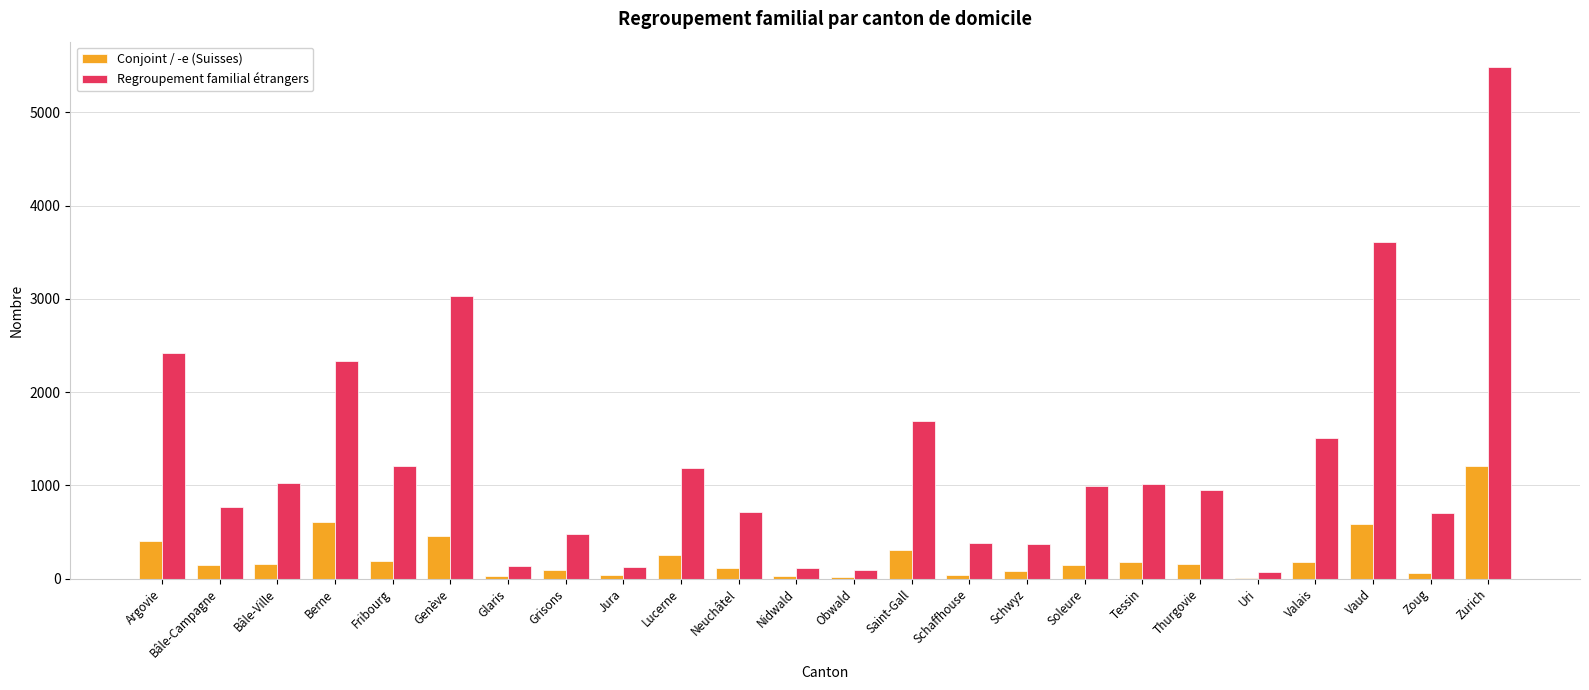

At which category does the chart reach its peak across all series?

Zurich